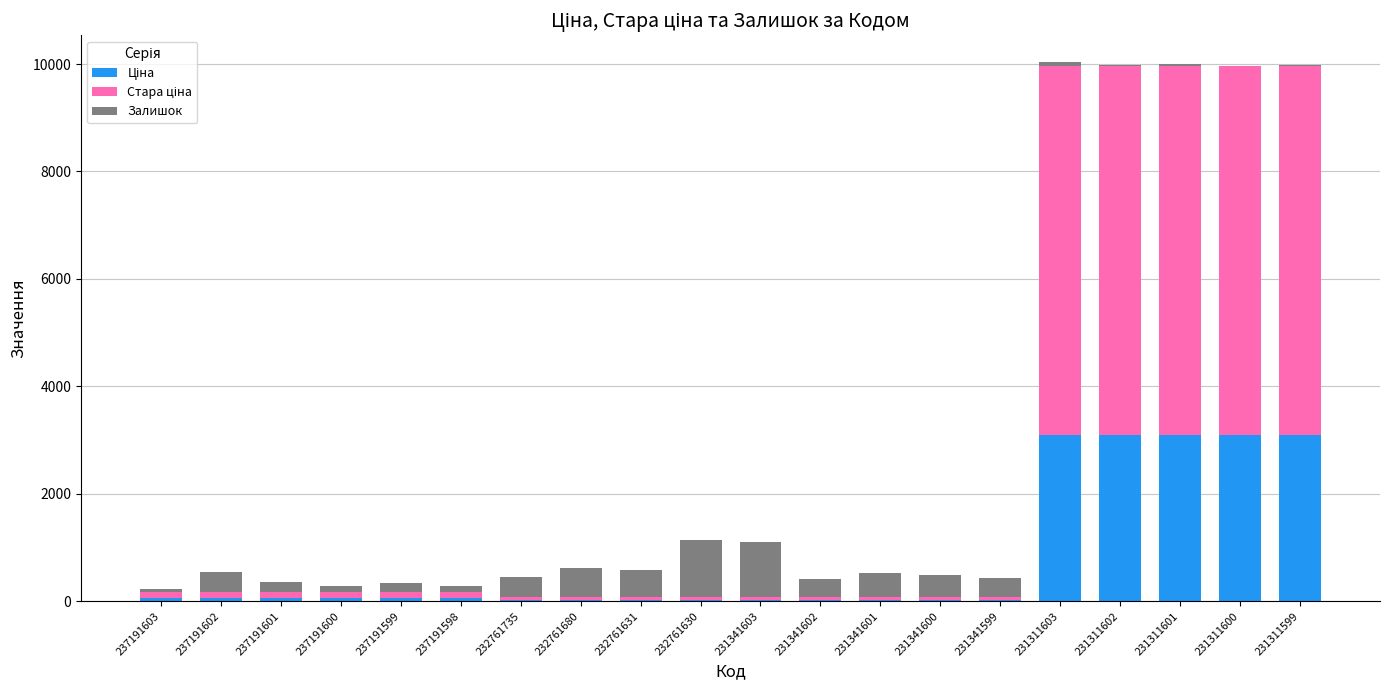

Does the chart contain stacked bars?

Yes